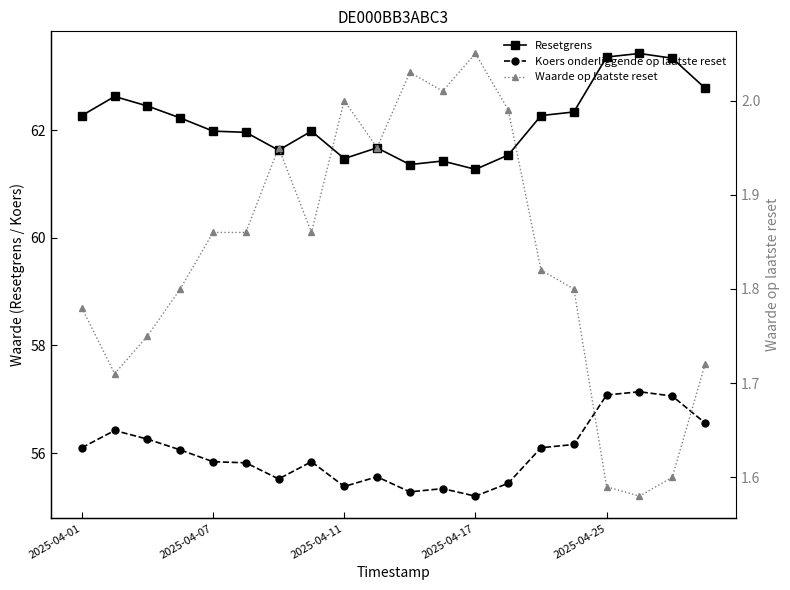

What position from the left is 9?

10